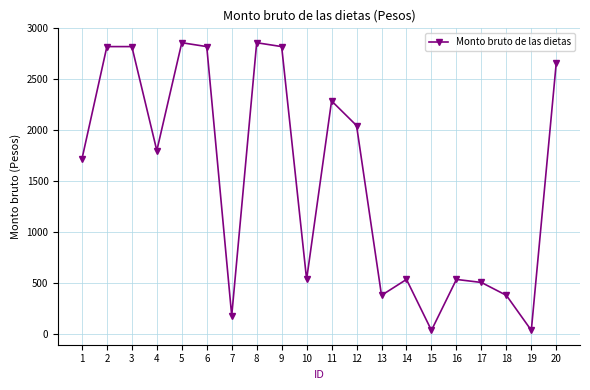

What is the smallest value displayed?

33.5